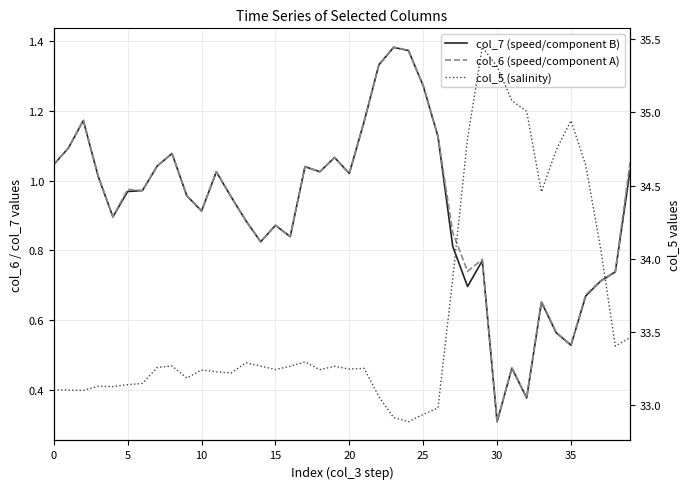

What is the highest value of the col_5 (salinity) series?

35.4